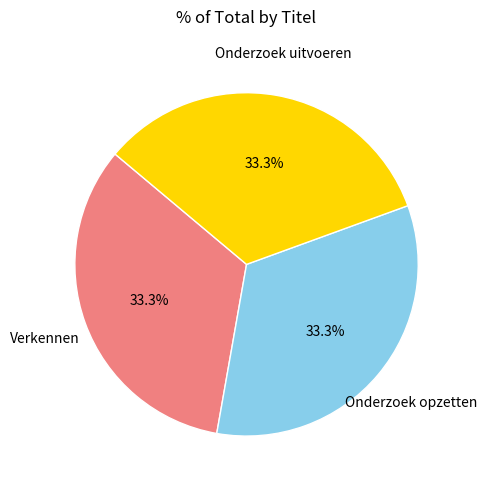

What percentage do Verkennen and Onderzoek opzetten together represent?

66.7%